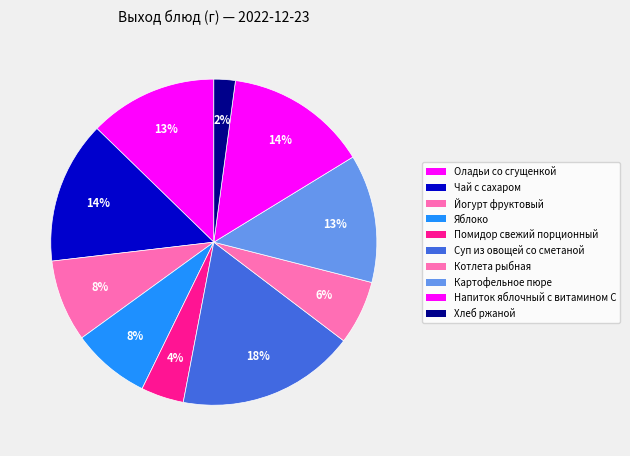

How many slices are in this pie chart?

10